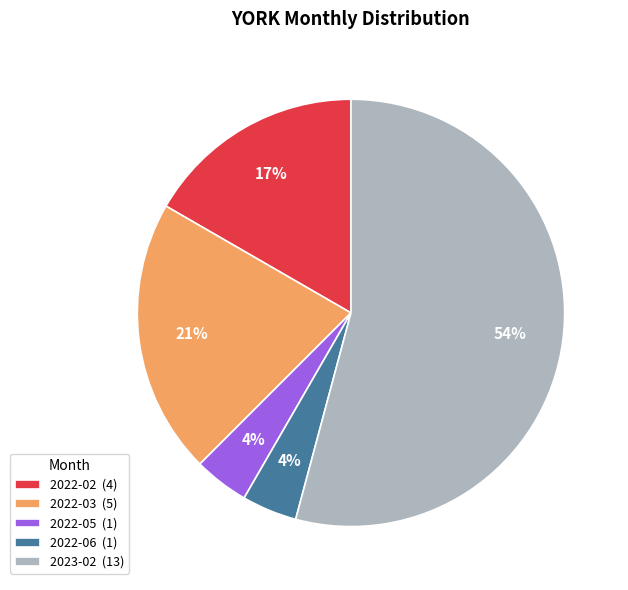

Is it true that 2022-05 is 4% of the pie?

True